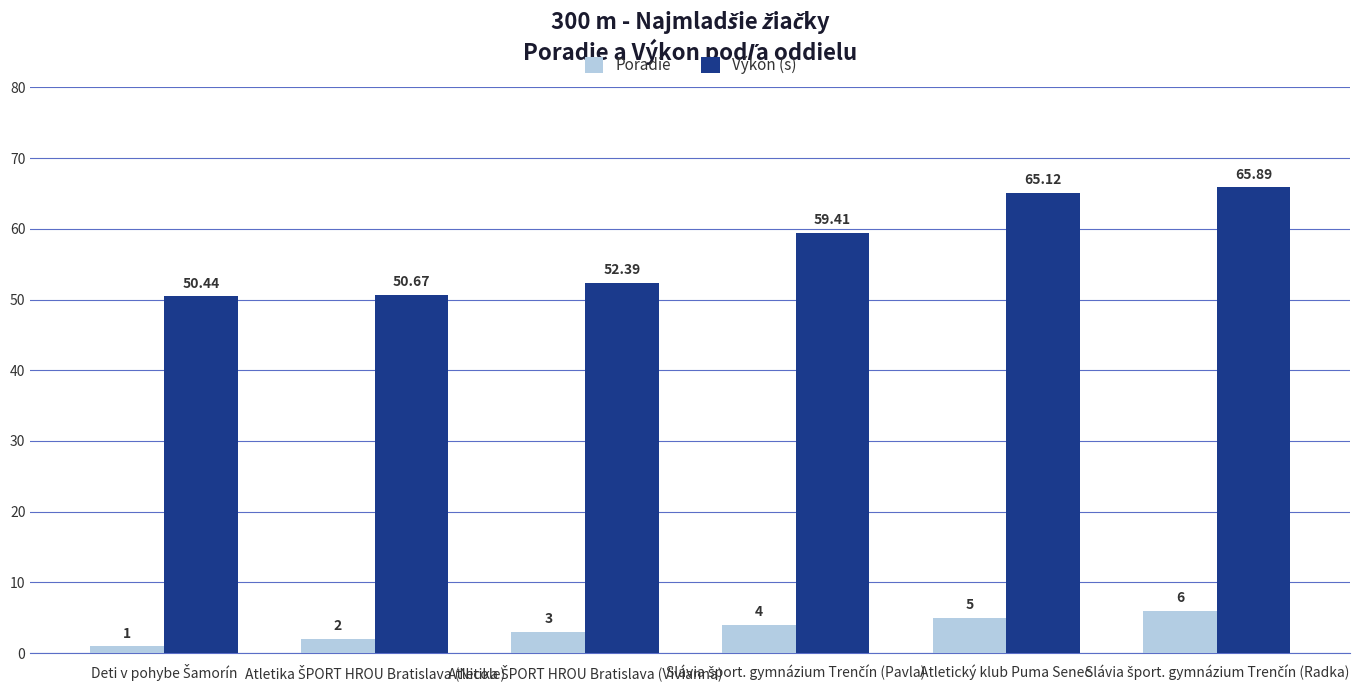

At how many categories does at least one series exceed 28?

6